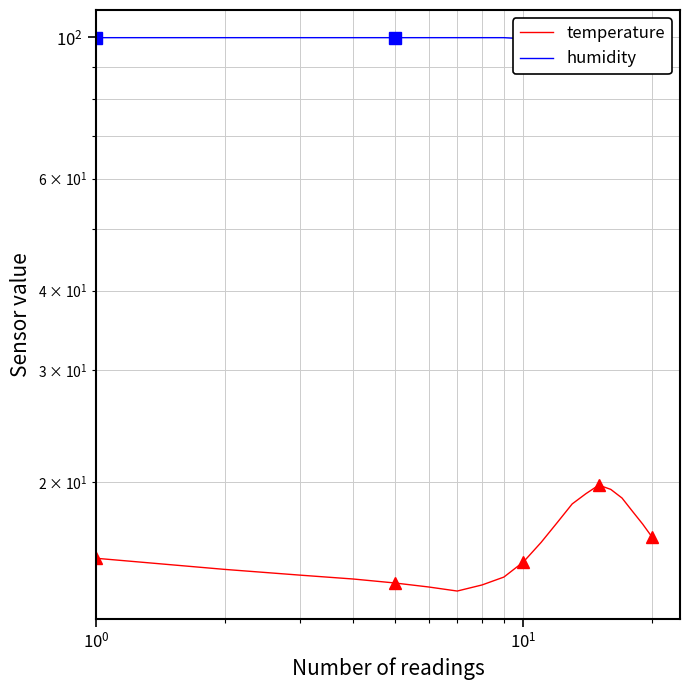

True or false: humidity has more than 1 points higher than both neighbors.

False